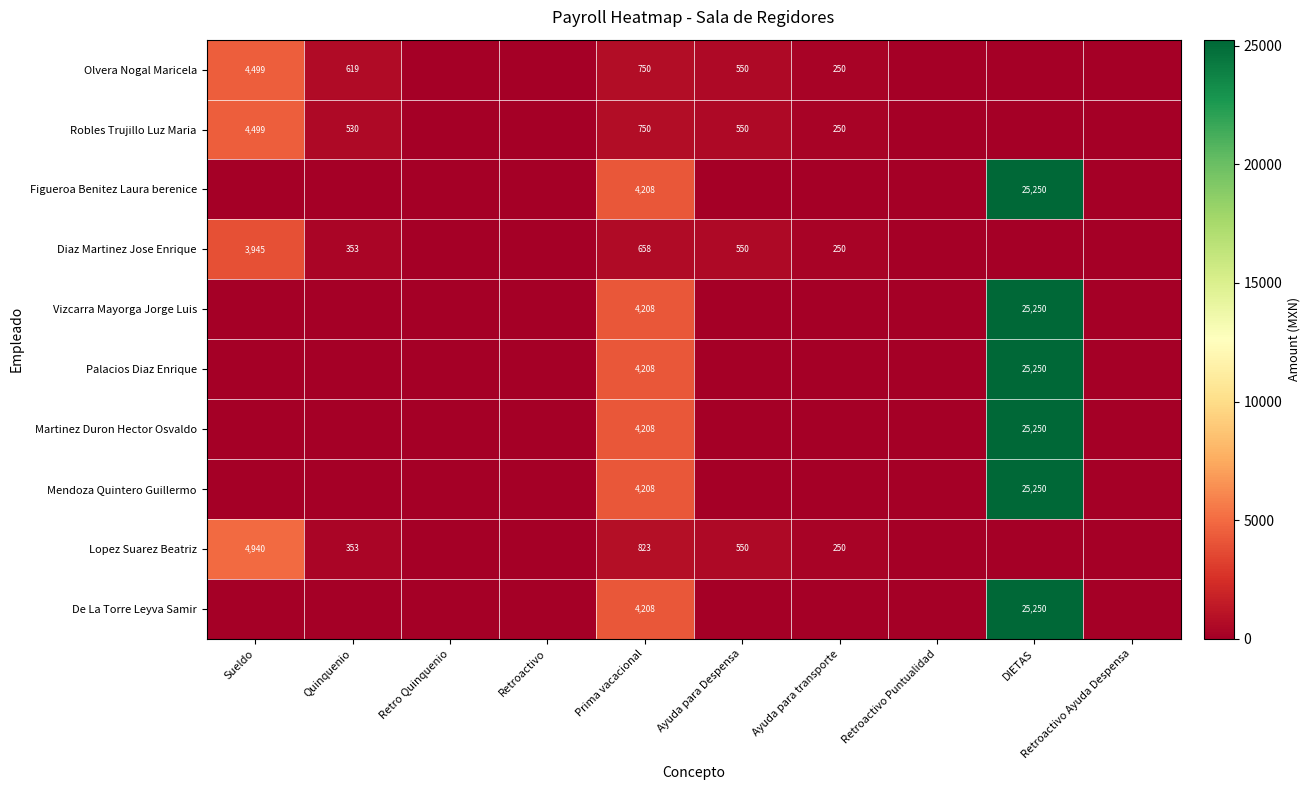

What is the sum of the Diaz Martinez Jose Enrique values at Ayuda para Despensa and Ayuda para transporte?

800